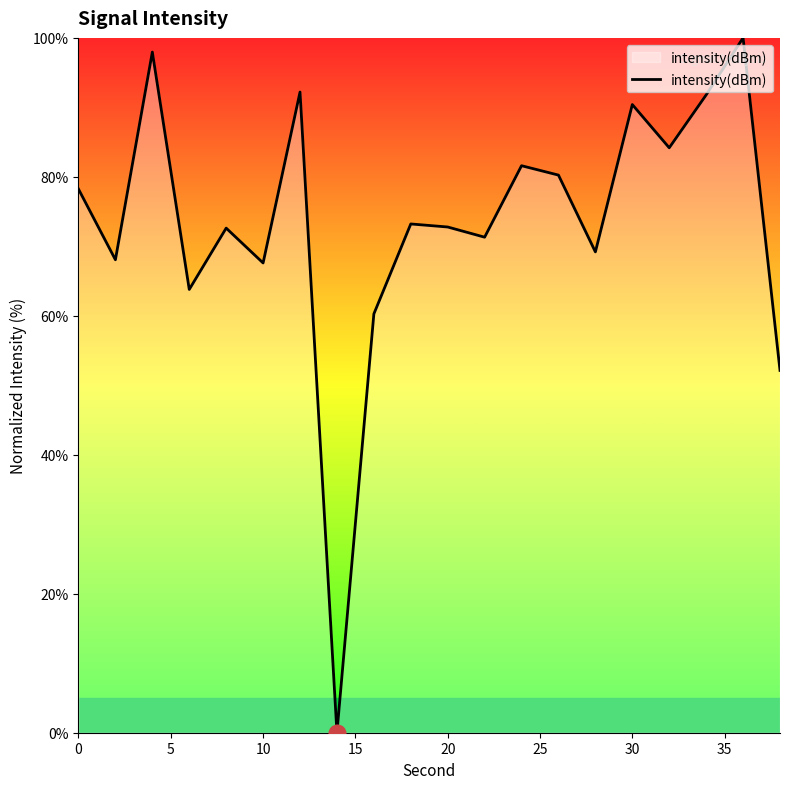

What is the greatest value displayed?

100.0